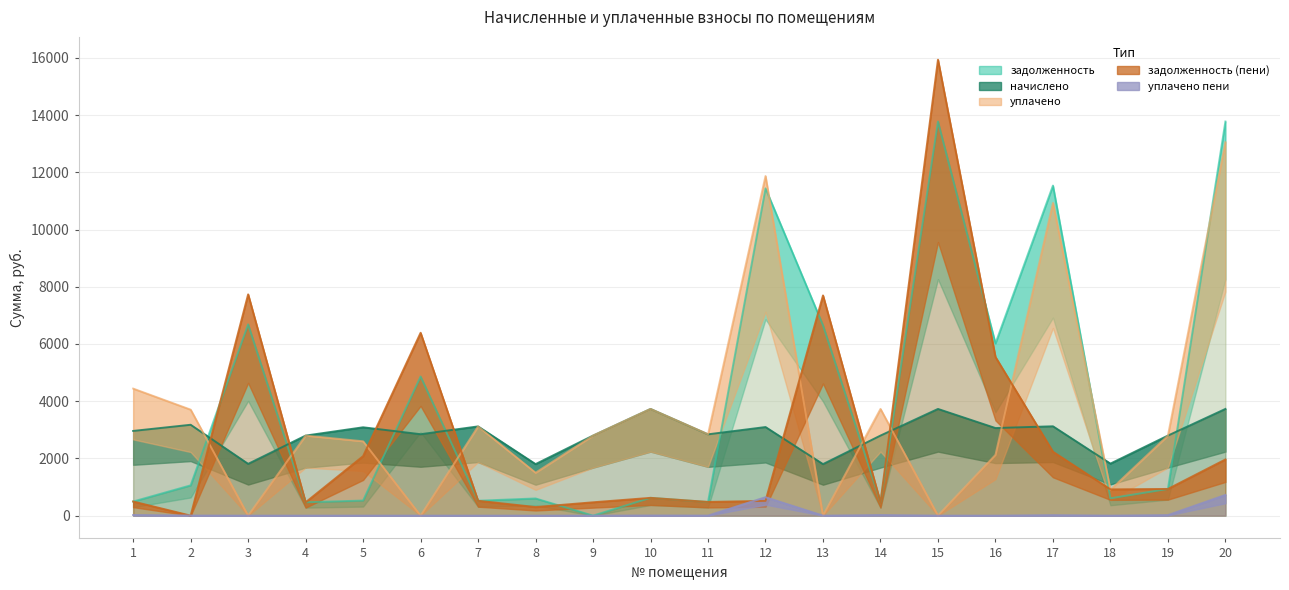

Does the chart have visible grid lines?

Yes